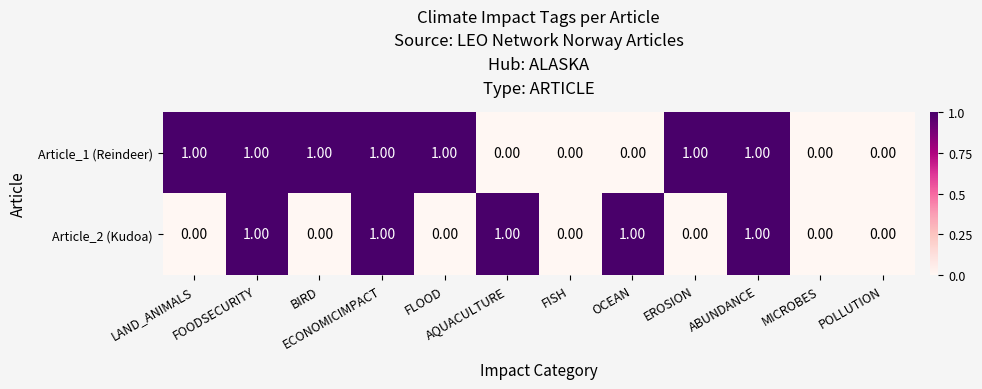

Rank the series by their average value, from highest to lowest.

Article_1 (Reindeer), Article_2 (Kudoa)